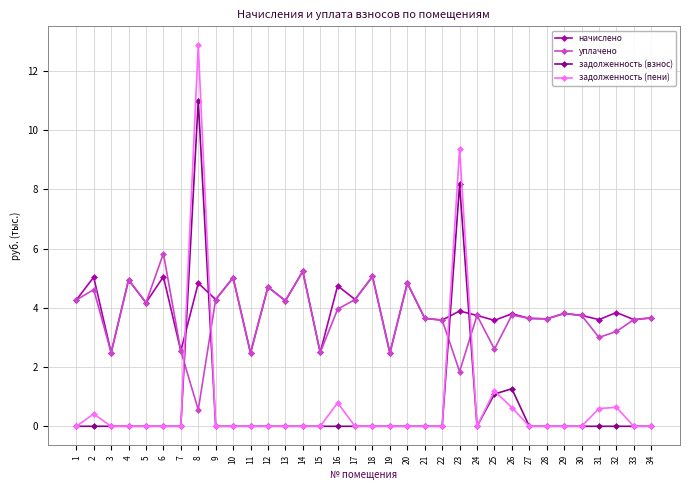

At which label does уплачено first exceed 3?

1